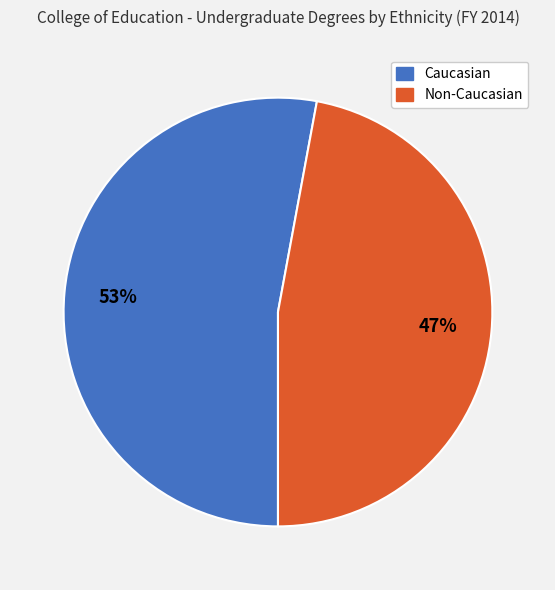

To the nearest percent, what is the average slice percentage?

50%